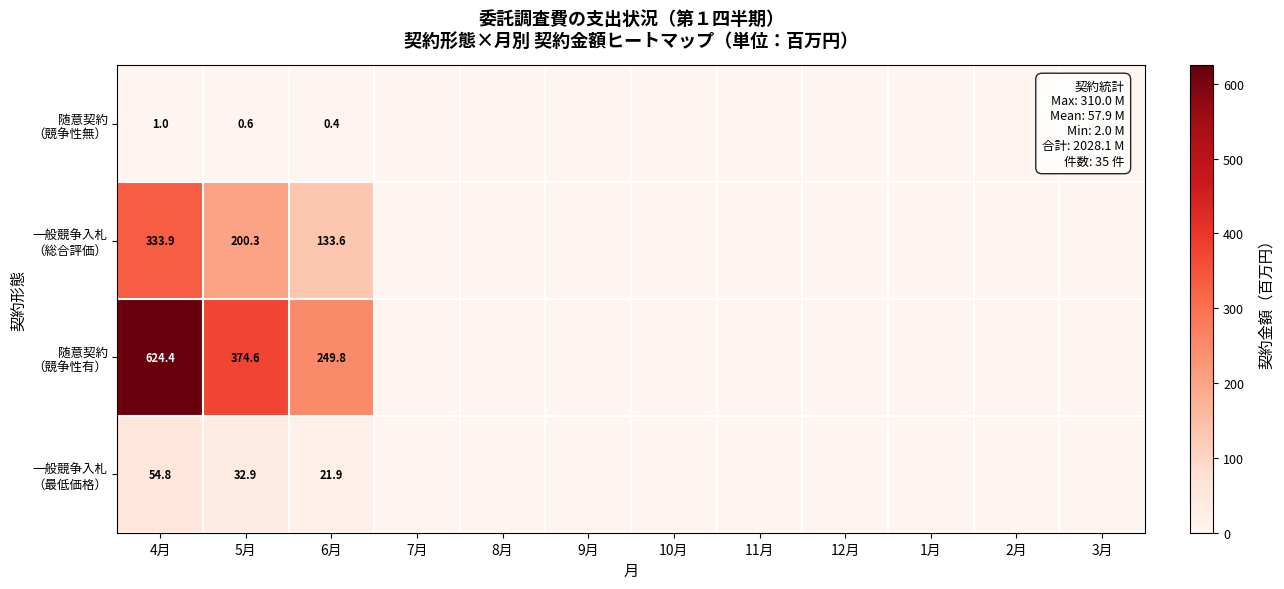

What is the spread (max minus min) of values at 4月?

623.4